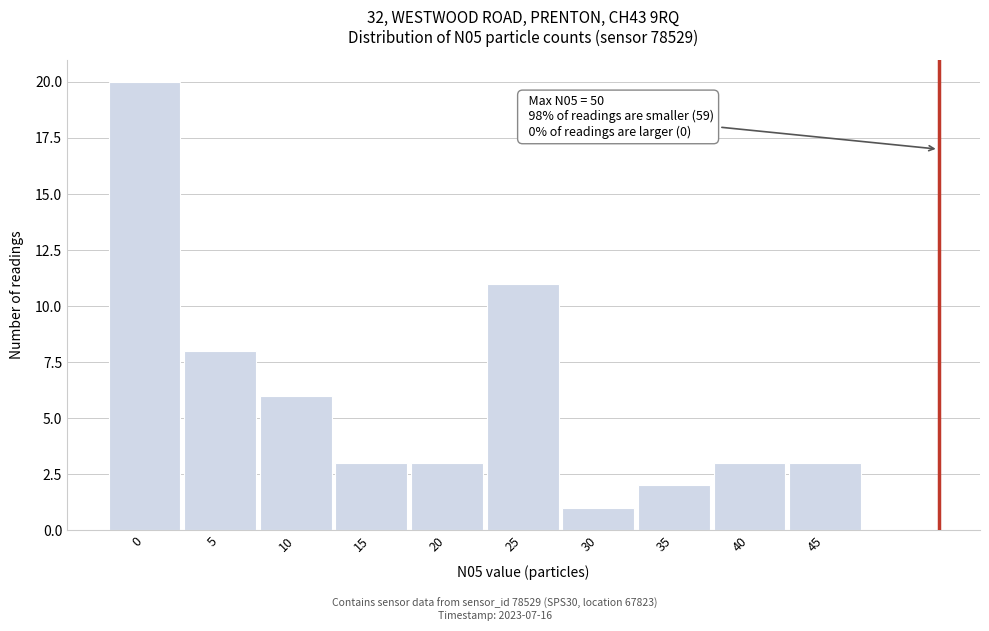

Reading right to left, list all the values displayed in this chart.

45=3	40=3	35=2	30=1	25=11	20=3	15=3	10=6	5=8	0=20